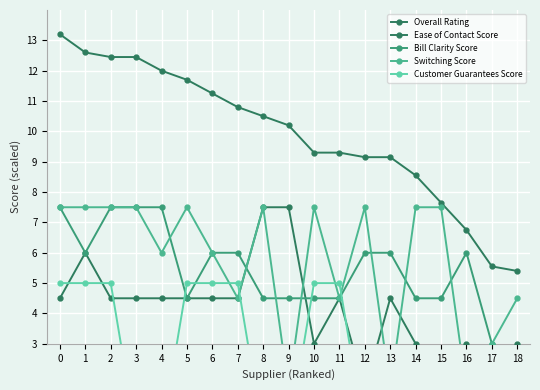

Reading left to right, list all the values displayed in this chart.

Overall Rating: 0=13.2	1=12.6	2=12.5	3=12.5	4=12.0	5=11.7	6=11.2	7=10.8	8=10.5	9=10.2	10=9.3	11=9.3	12=9.1	13=9.1	14=8.6	15=7.6	16=6.8	17=5.6	18=5.4
Ease of Contact Score: 0=4.5	1=6.0	2=4.5	3=4.5	4=4.5	5=4.5	6=4.5	7=4.5	8=7.5	9=7.5	10=3.0	11=4.5	12=1.5	13=4.5	14=3.0	15=1.5	16=3.0	17=1.5	18=3.0
Bill Clarity Score: 0=7.5	1=6.0	2=7.5	3=7.5	4=7.5	5=4.5	6=6.0	7=6.0	8=4.5	9=4.5	10=4.5	11=4.5	12=6.0	13=6.0	14=4.5	15=4.5	16=6.0	17=3.0	18=1.5
Switching Score: 0=7.5	1=7.5	2=7.5	3=7.5	4=6.0	5=7.5	6=6.0	7=4.5	8=7.5	9=1.5	10=7.5	11=4.5	12=7.5	13=1.5	14=7.5	15=7.5	16=1.5	17=3.0	18=4.5
Customer Guarantees Score: 0=5.0	1=5.0	2=5.0	3=0.0	4=0.0	5=5.0	6=5.0	7=5.0	8=0.0	9=0.0	10=5.0	11=5.0	12=0.0	13=0.0	14=0.0	15=0.0	16=0.0	17=0.0	18=0.0